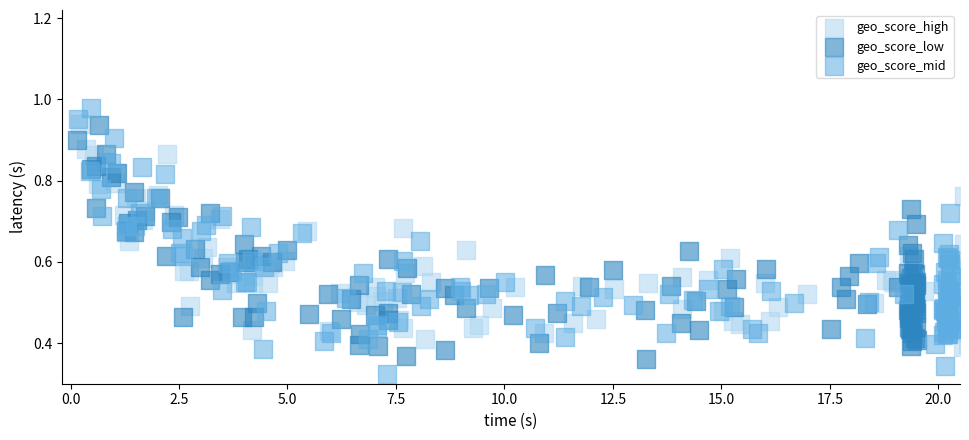

Which series has the widest spread of Y values?

geo_score_mid